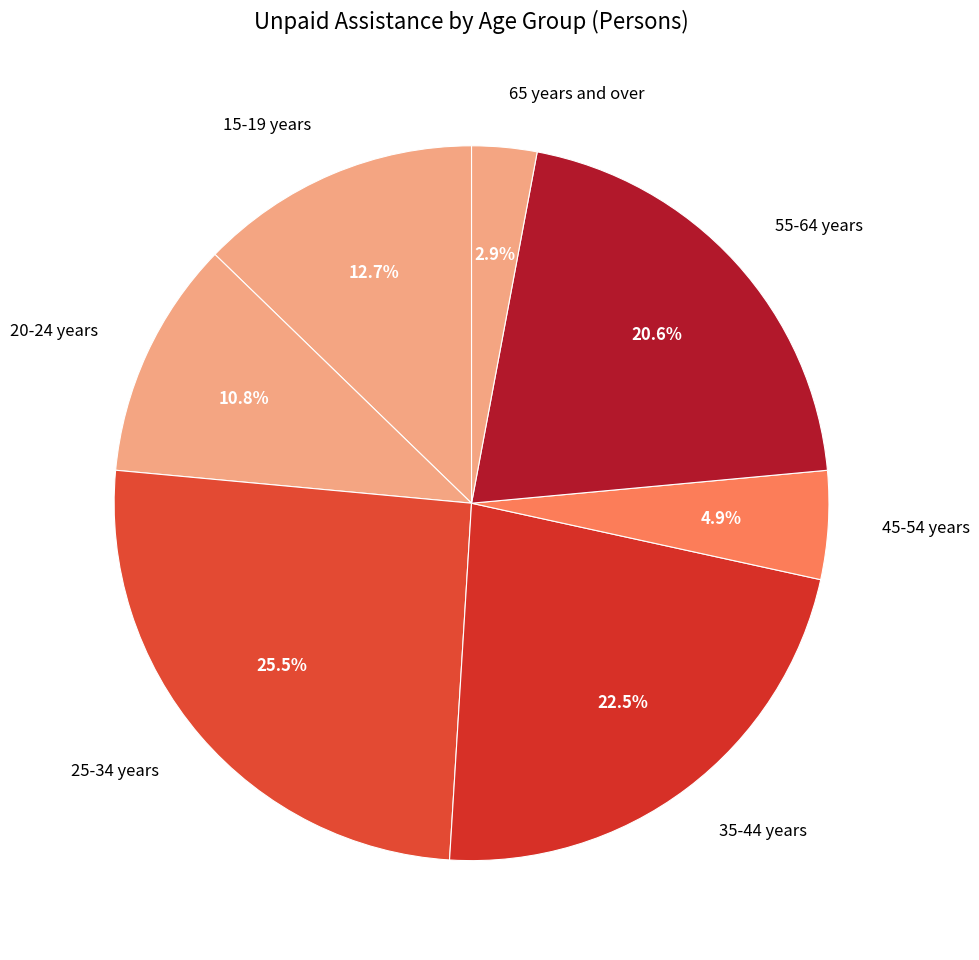

How many segments does this pie chart have?

7